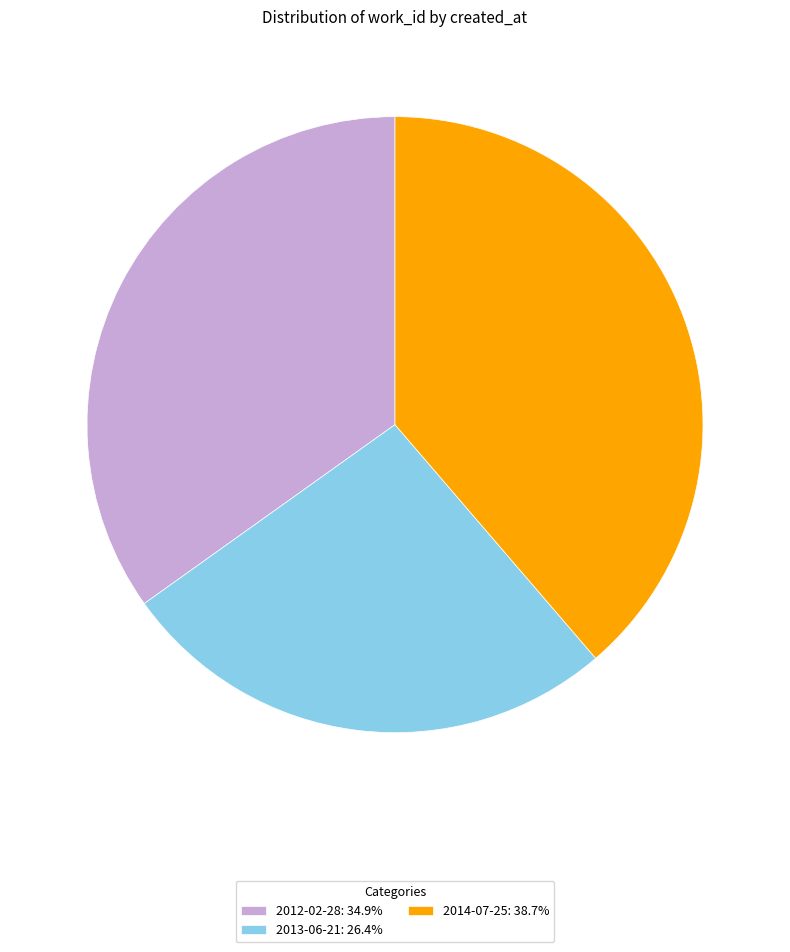

What is the ratio of the value at 2013-06-21 to the value at 2014-07-25?

0.7